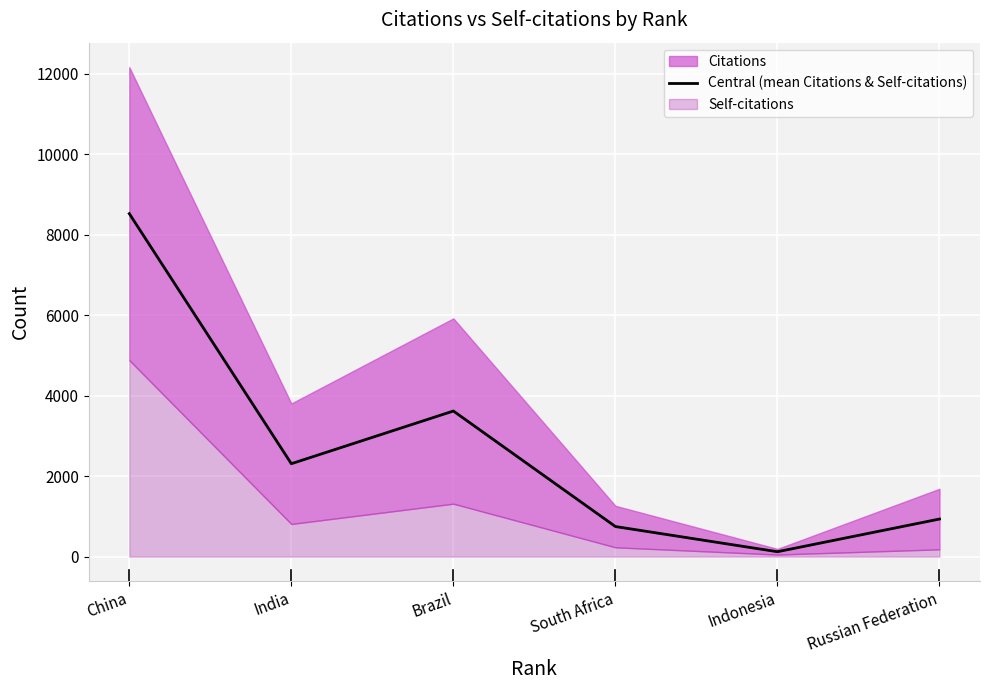

What is the smallest value displayed?

121.0